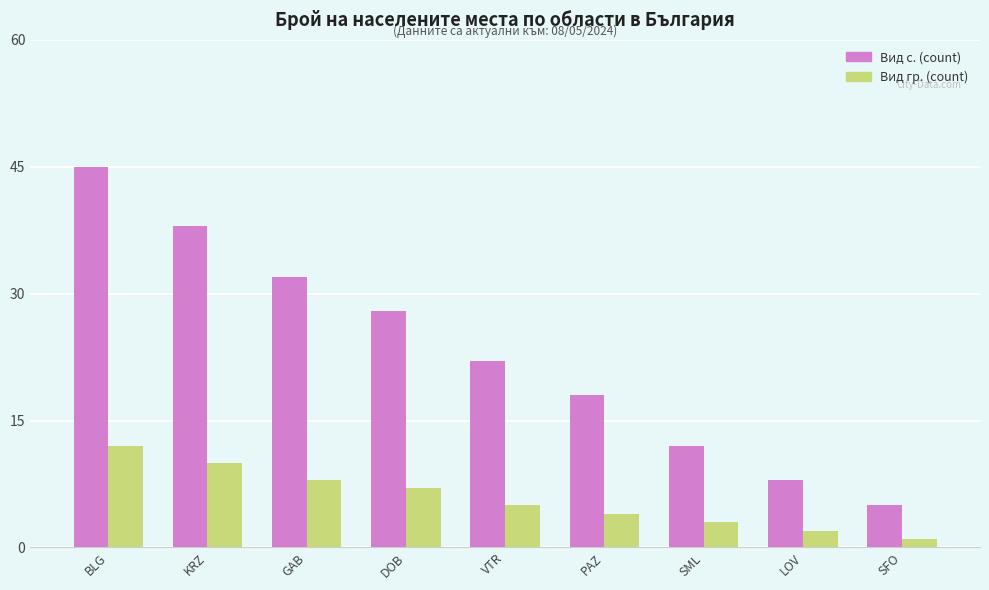

Between PAZ and SML, which series saw the biggest shift?

Вид с. (count)